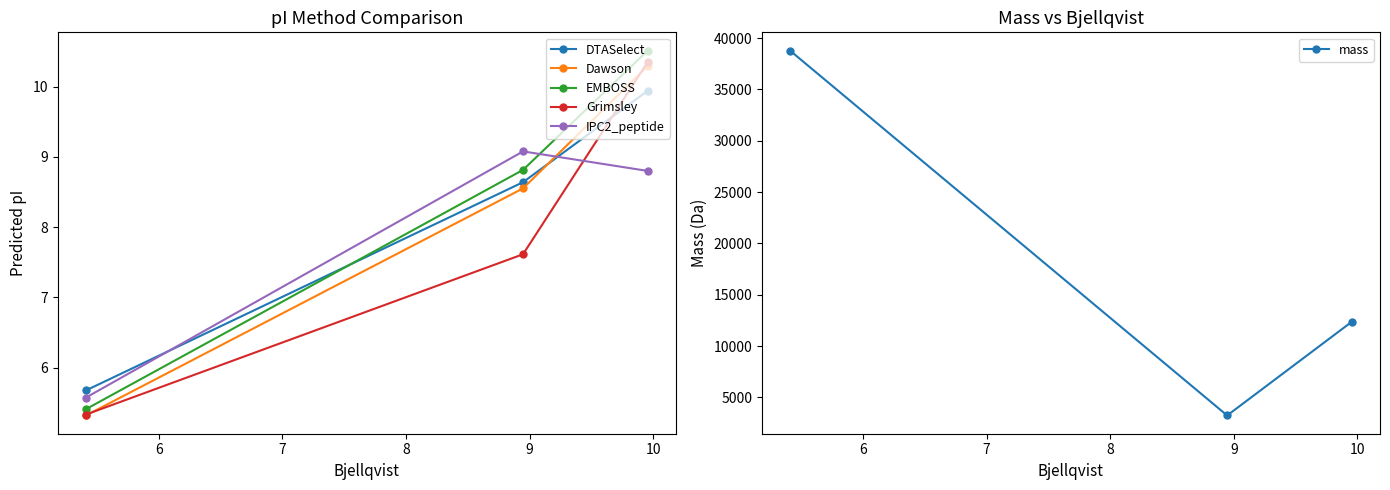

What is the value of the IPC2_peptide point at the 1st from the left?

5.6